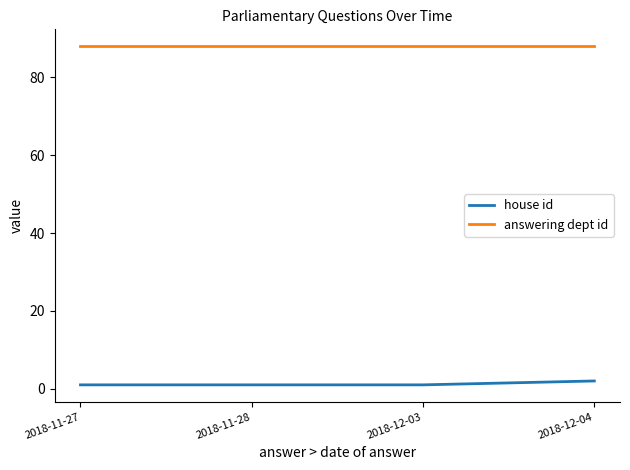

Reading left to right, transcribe all the data shown in this chart.

house id: 2018-11-27=1	2018-11-28=1	2018-12-03=1	2018-12-04=2
answering dept id: 2018-11-27=88	2018-11-28=88	2018-12-03=88	2018-12-04=88